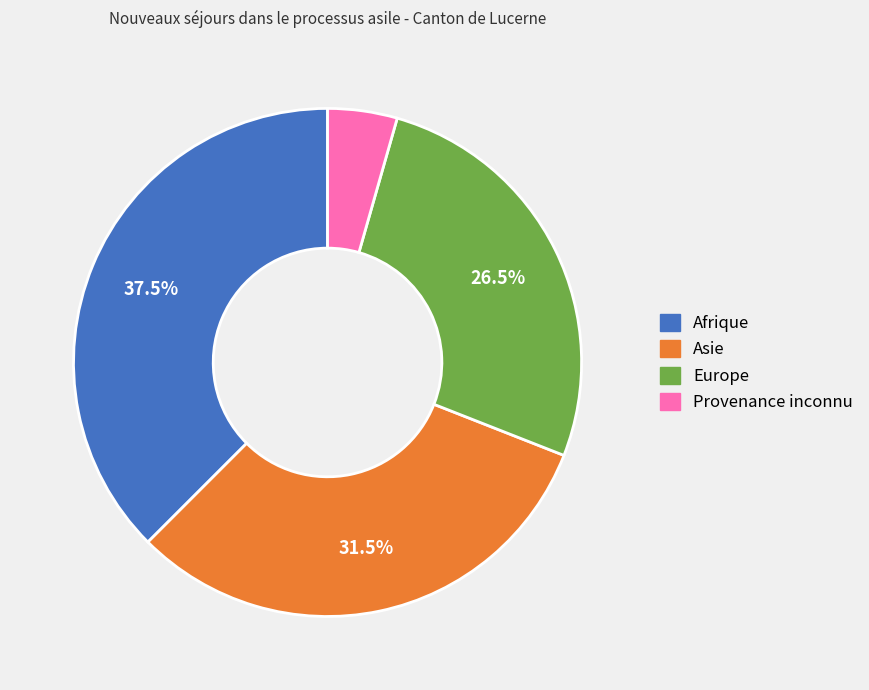

Is it true that Provenance inconnu is 4% of the pie?

True